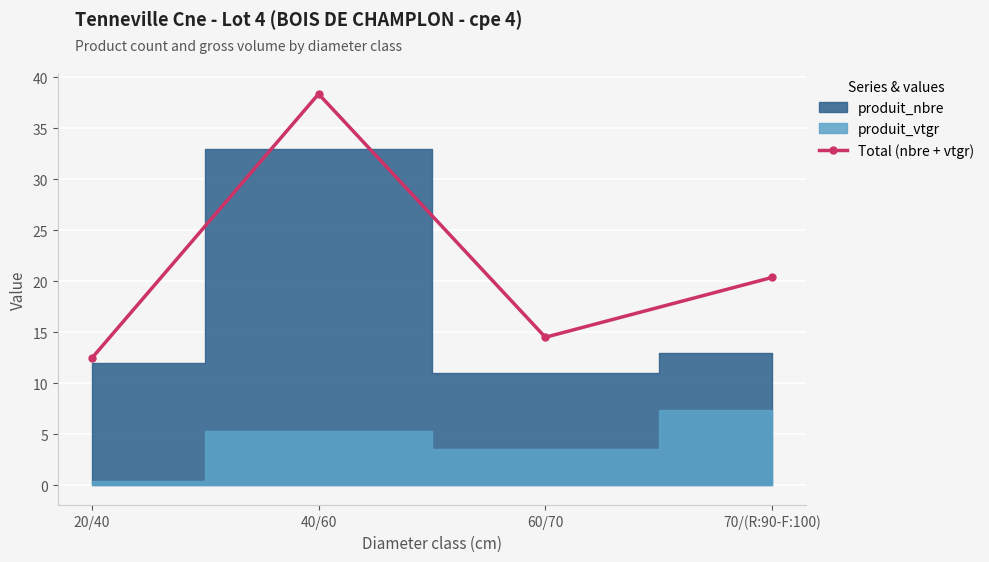

Is it true that the value at 40/60 is 68.8?

False